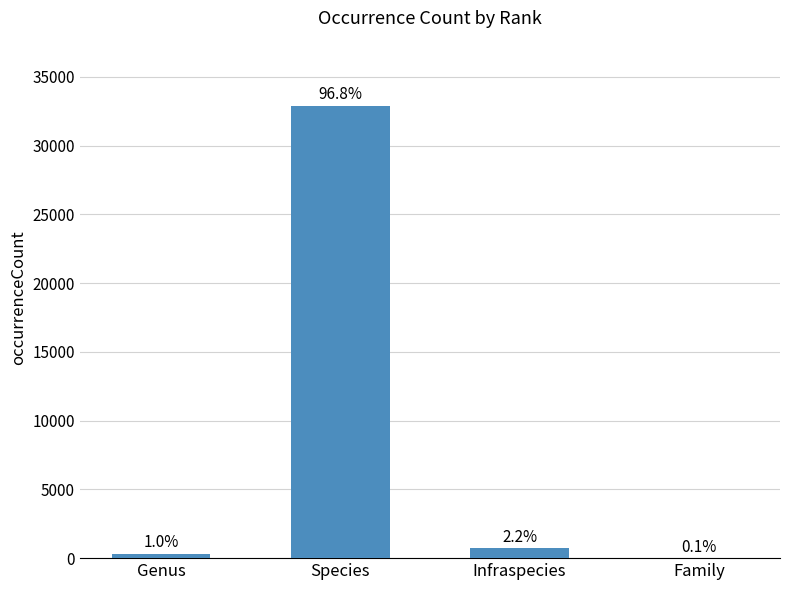

What is the difference between the maximum and second lowest values?

32578